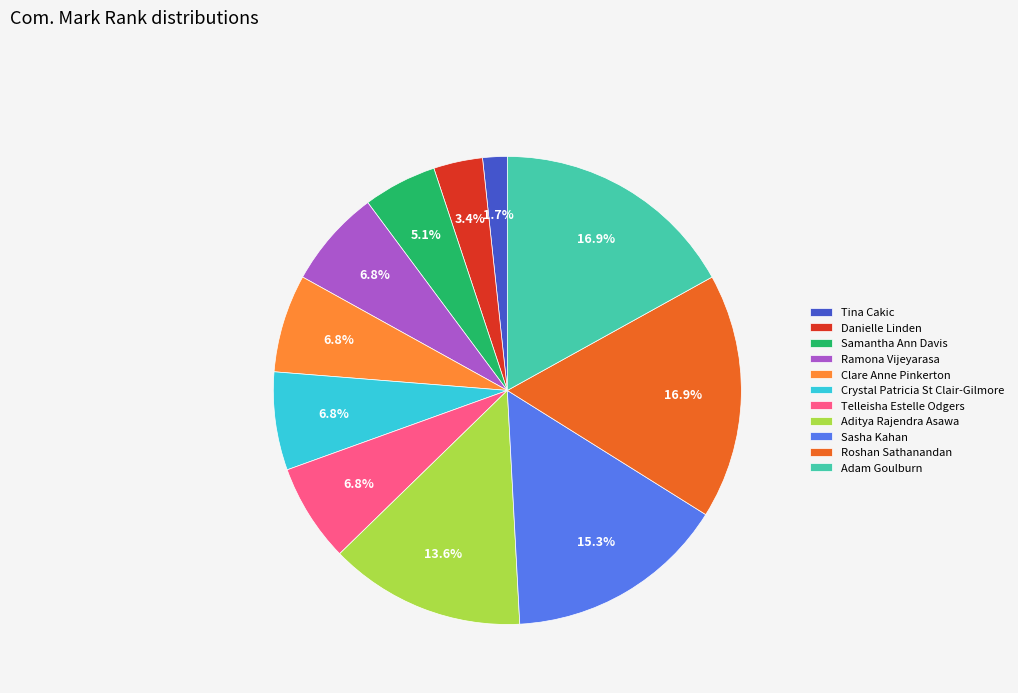

True or false: Aditya Rajendra Asawa accounts for 14% of the total.

True